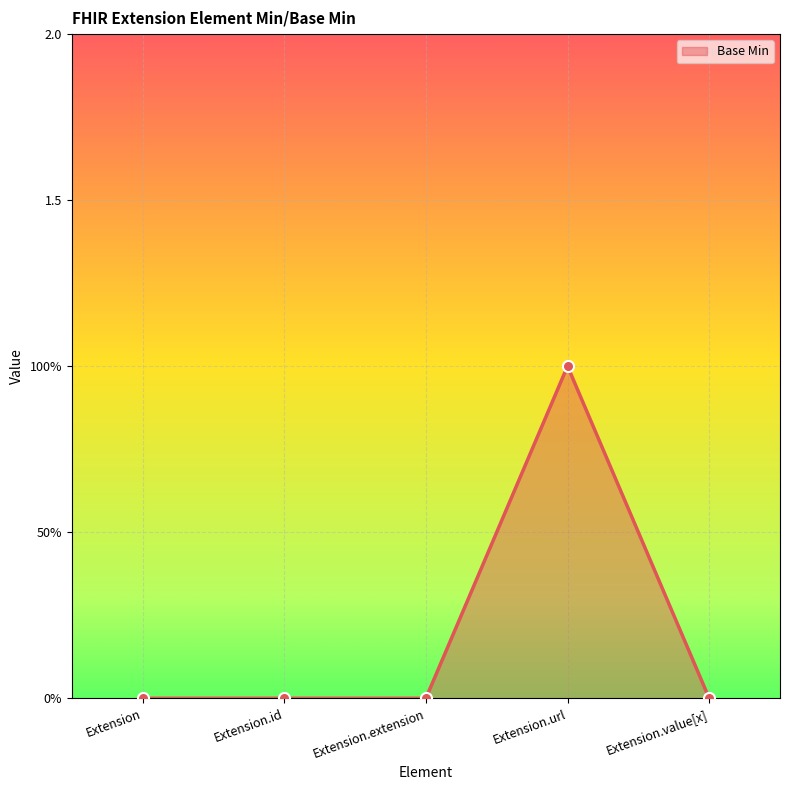

Is this an area chart (filled region under the line)?

Yes